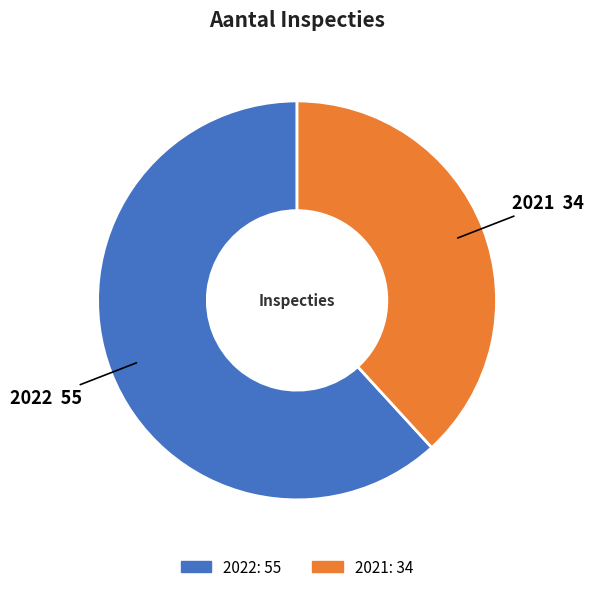

True or false: 2021 accounts for 38% of the total.

True